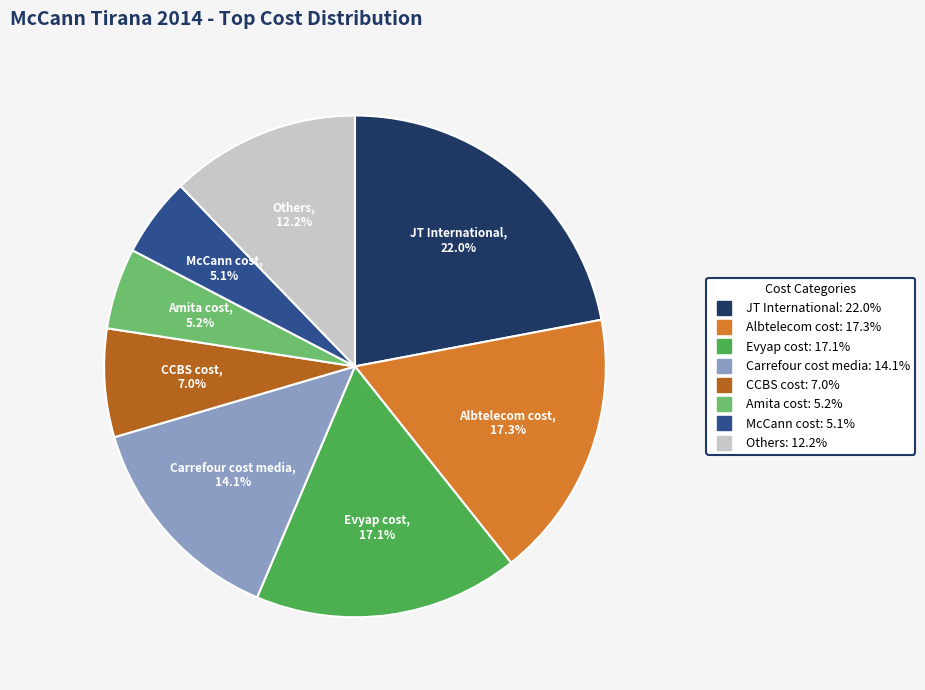

Is there a majority slice in this chart?

No